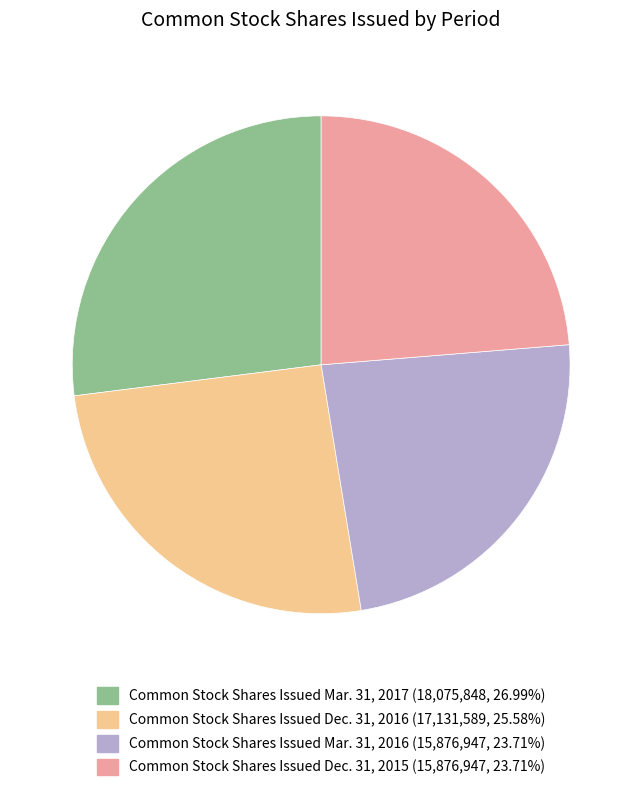

Combined, do Common Stock Shares Issued Dec. 31, 2015 (15,876,947, 23.71%) and Common Stock Shares Issued Dec. 31, 2016 (17,131,589, 25.58%) account for over 50%?

No